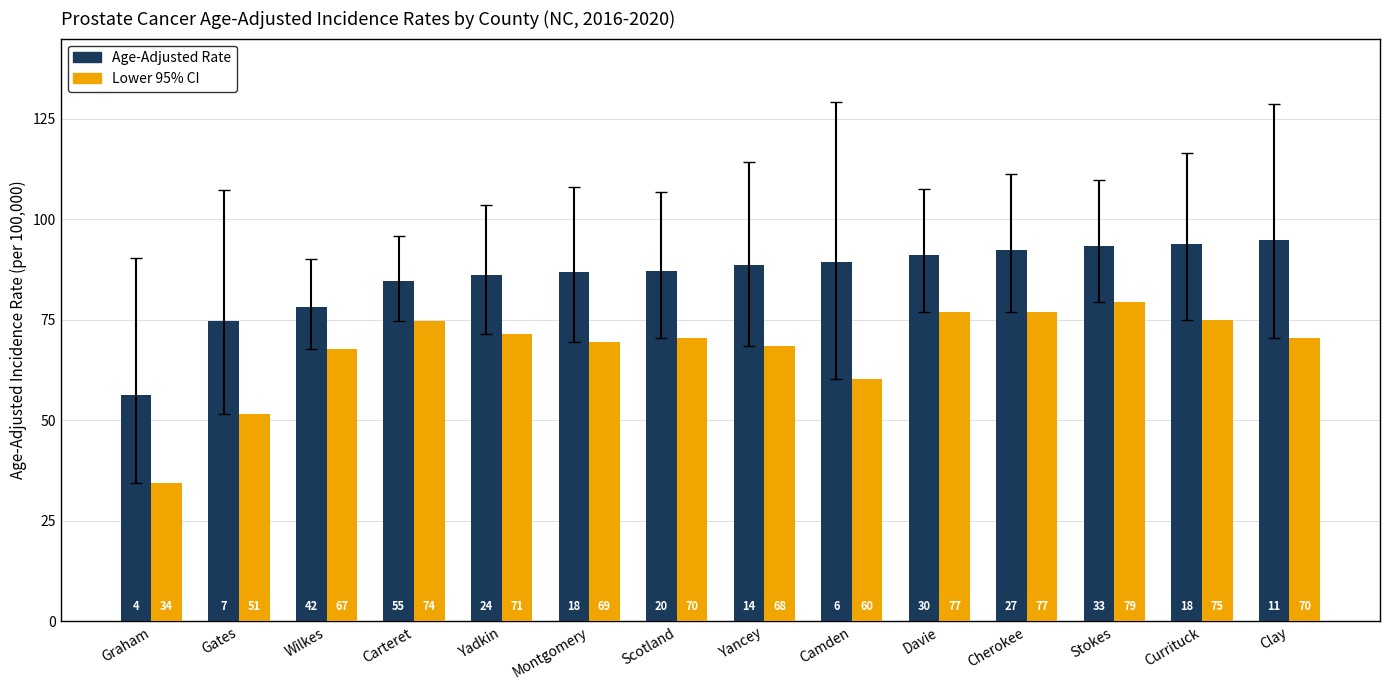

At which category is the sum across all series the highest?

Stokes